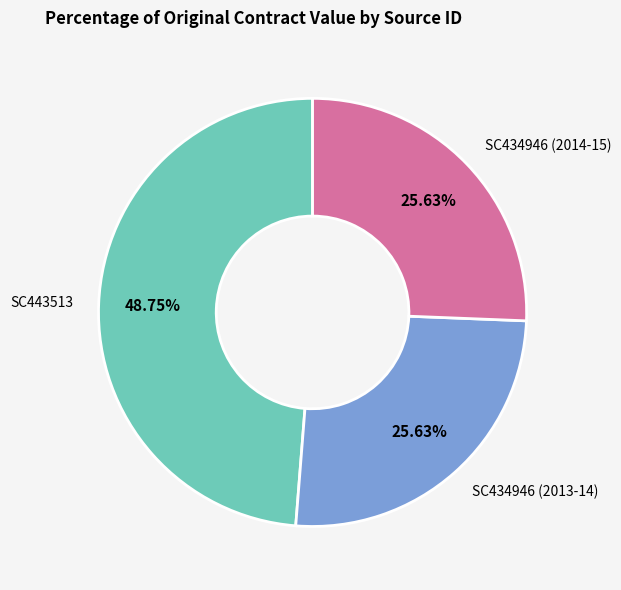

Is it true that SC443513 is 57% of the pie?

False